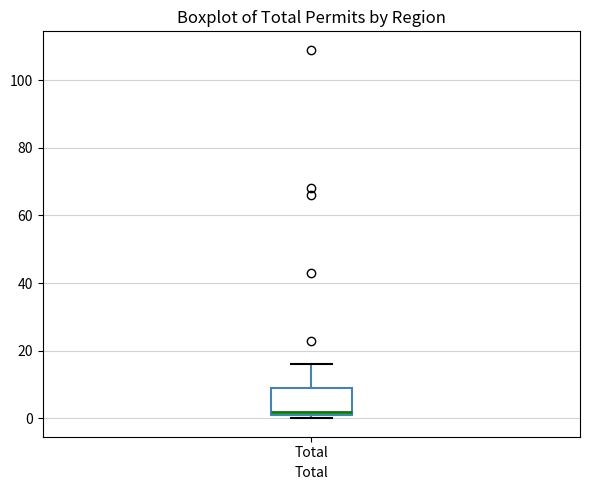

Read this box plot against the y-axis: the position of the median line, the range covered by the box, and the ends of both whiskers. The values are not printed on the chart, so give them approximately, as read against the axis.

median 2 (just above the box's lower edge), box 2 to 10, whiskers 0 to 16